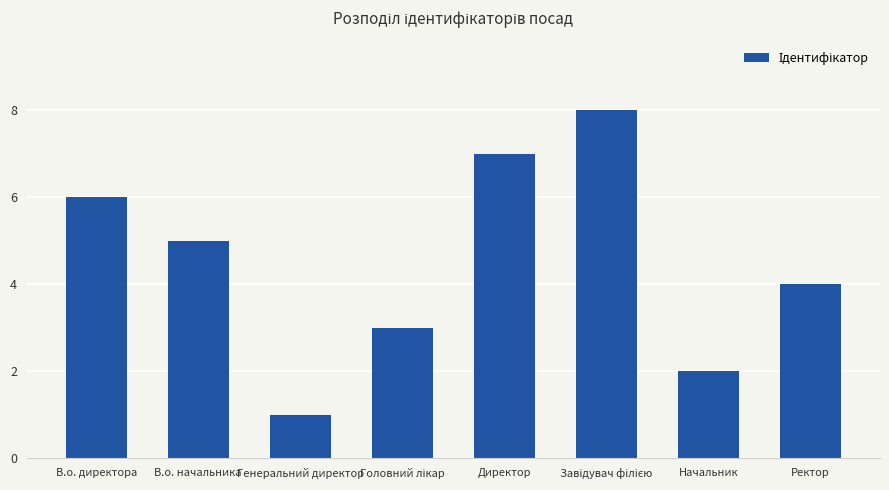

True or false: the data shows 1 at Начальник.

False